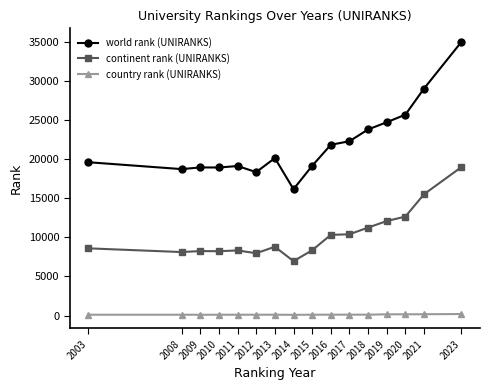

The continent rank (UNIRANKS) series shows 32129 at 2023. True or false?

False